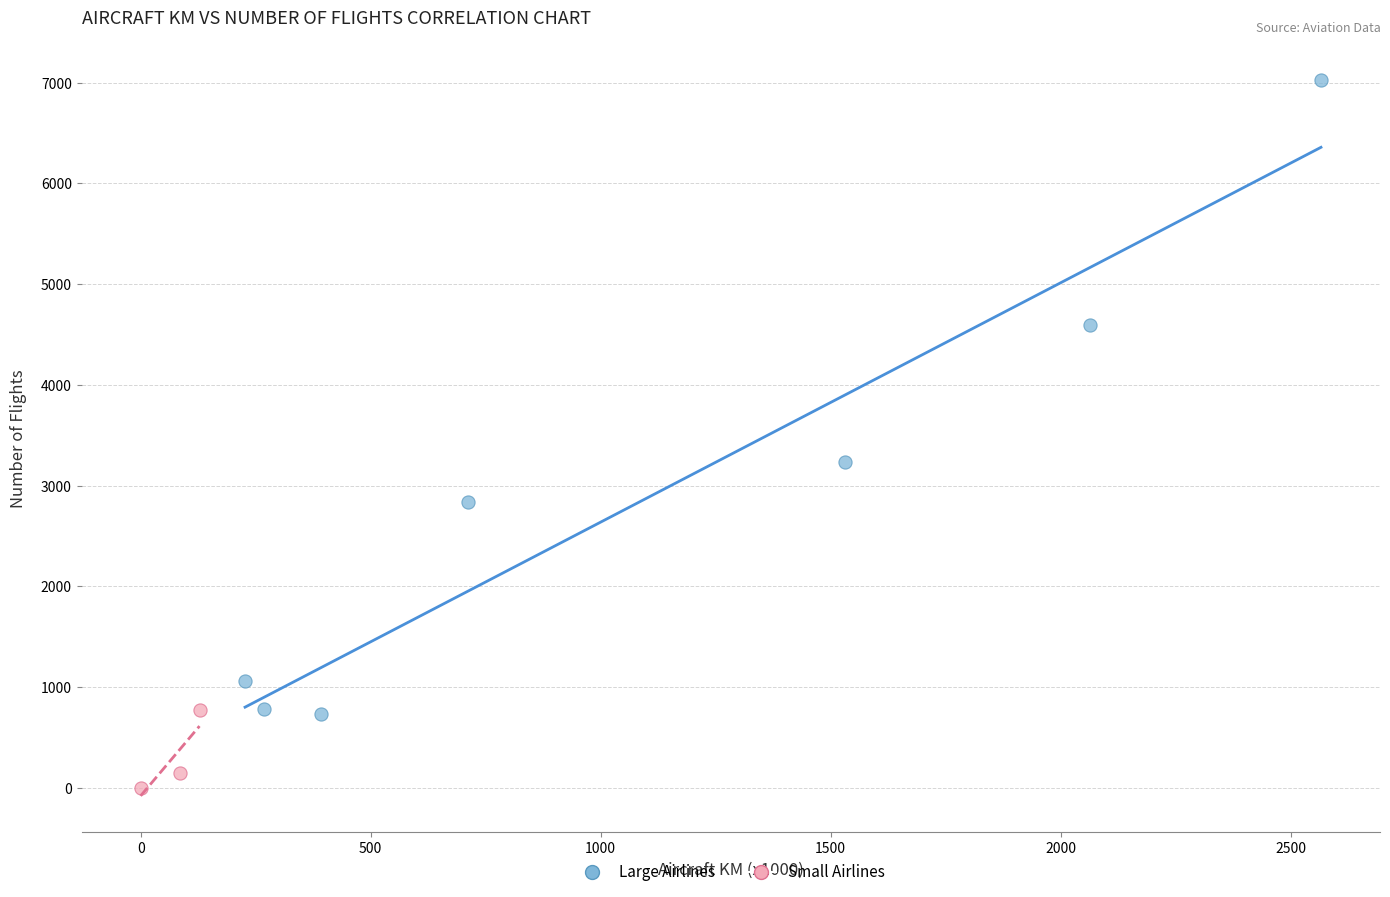

Which series has the widest spread of Y values?

Large Airlines